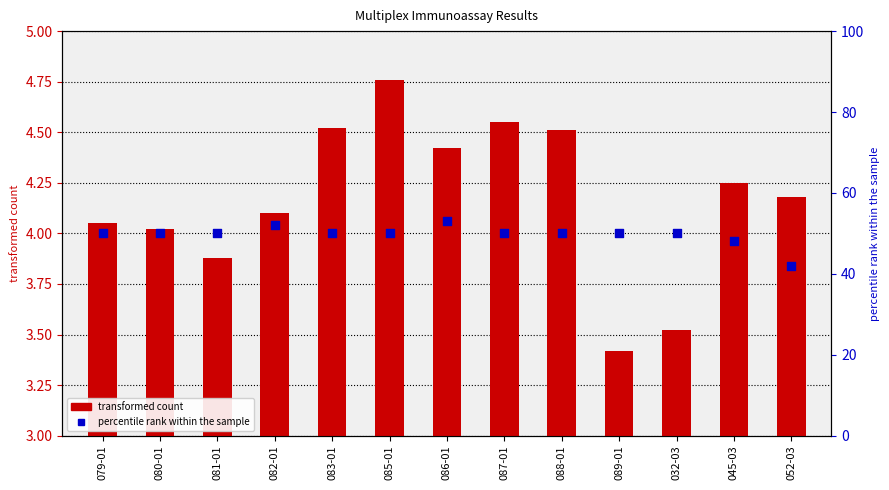

Which series reaches the minimum Y coordinate?

transformed count